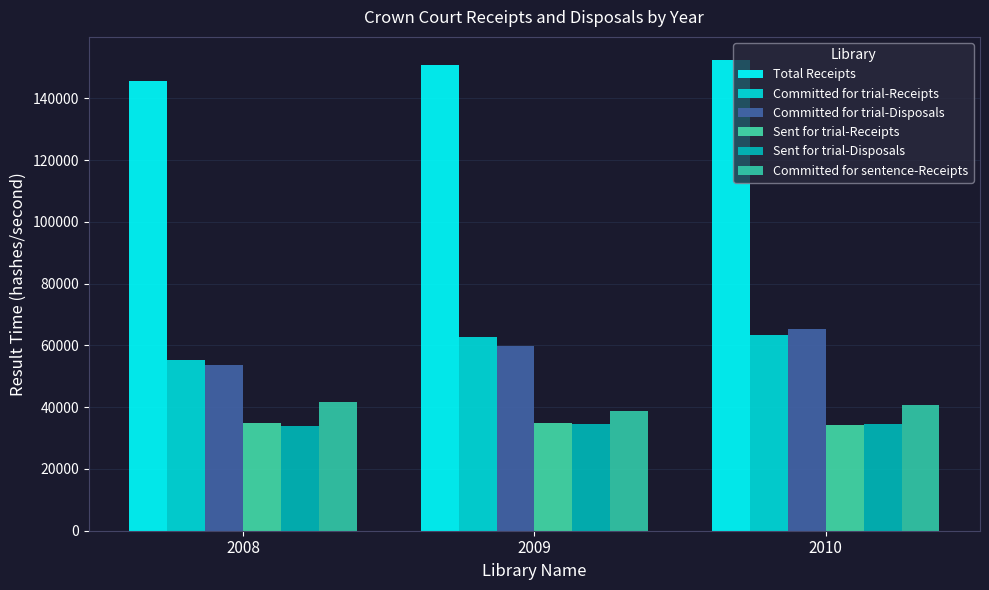

Reading left to right, transcribe all the data shown in this chart.

Total Receipts: 145715	150711	152336
Committed for trial-Receipts: 55302	62838	63541
Committed for trial-Disposals: 53654	59840	65478
Sent for trial-Receipts: 34738	34869	34147
Sent for trial-Disposals: 34081	34471	34660
Committed for sentence-Receipts: 41656	38663	40828